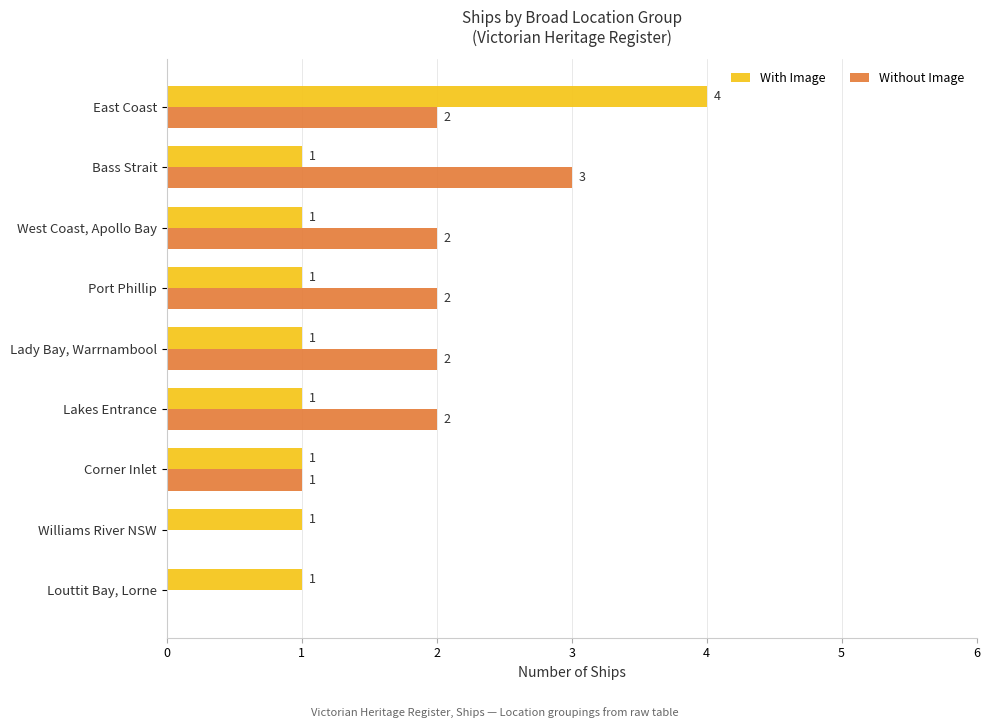

How many With Image values are between 1 and 2?

8